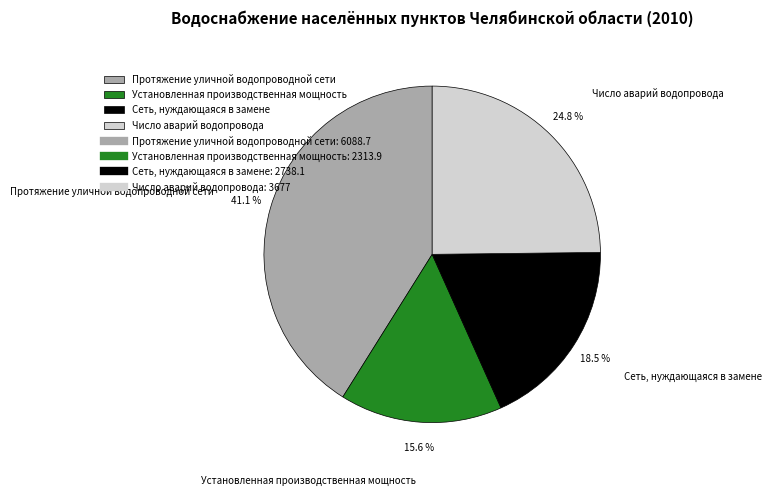

To the nearest percent, what percentage of the pie is Протяжение уличной водопроводной сети?

41%